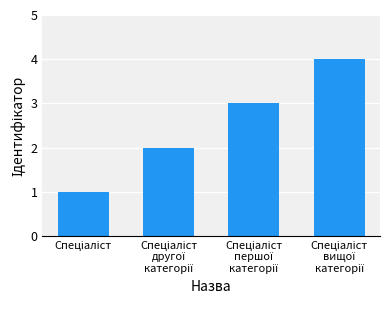

What is the maximum value shown in the chart?

4